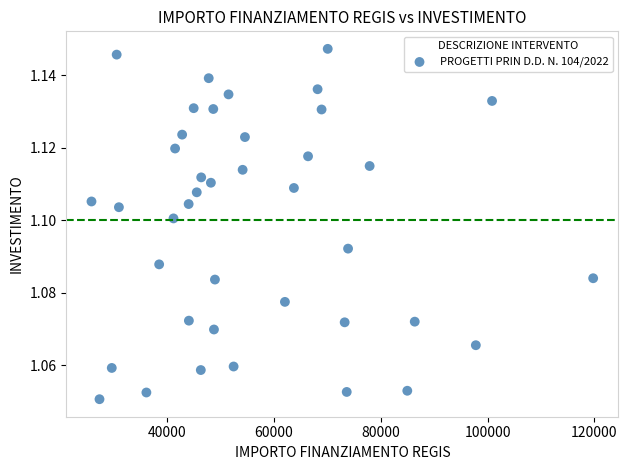

What is the range of X values (max minus min)?

93941.0